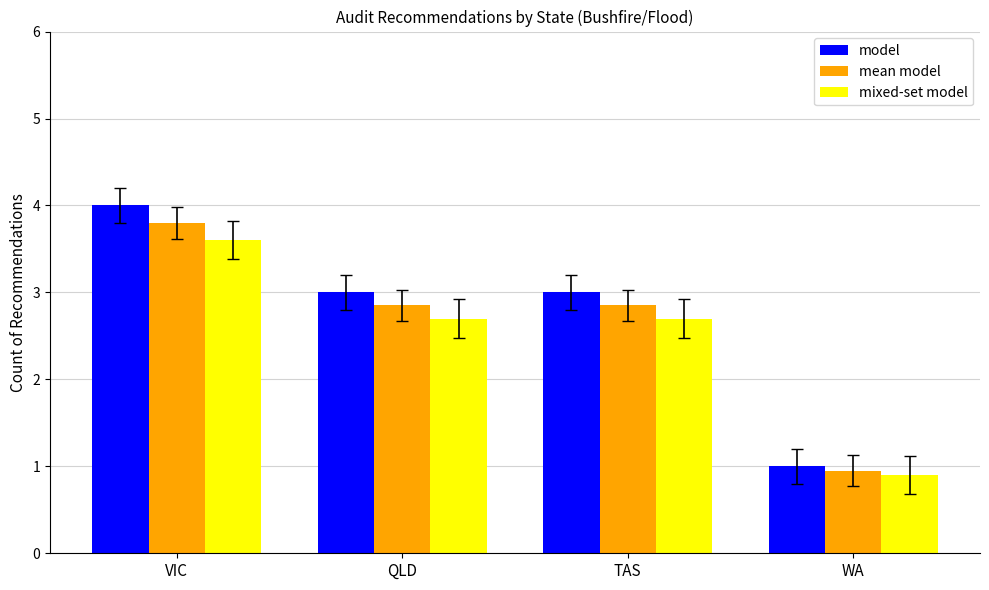

Which series has the largest total across all categories?

model